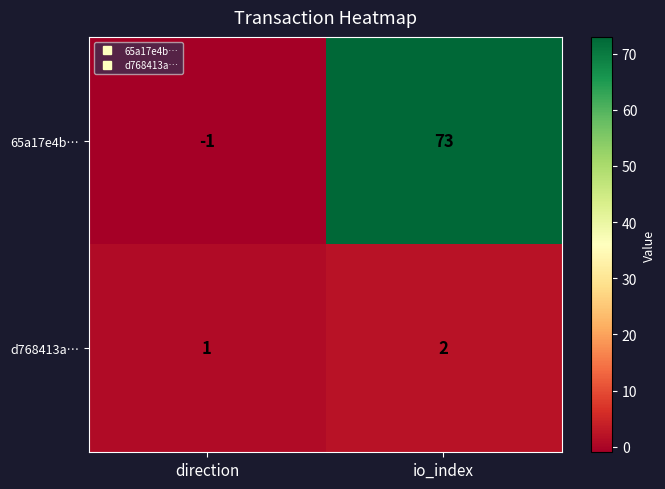

Rank the series at direction from lowest to highest value.

65a17e4b…, d768413a…